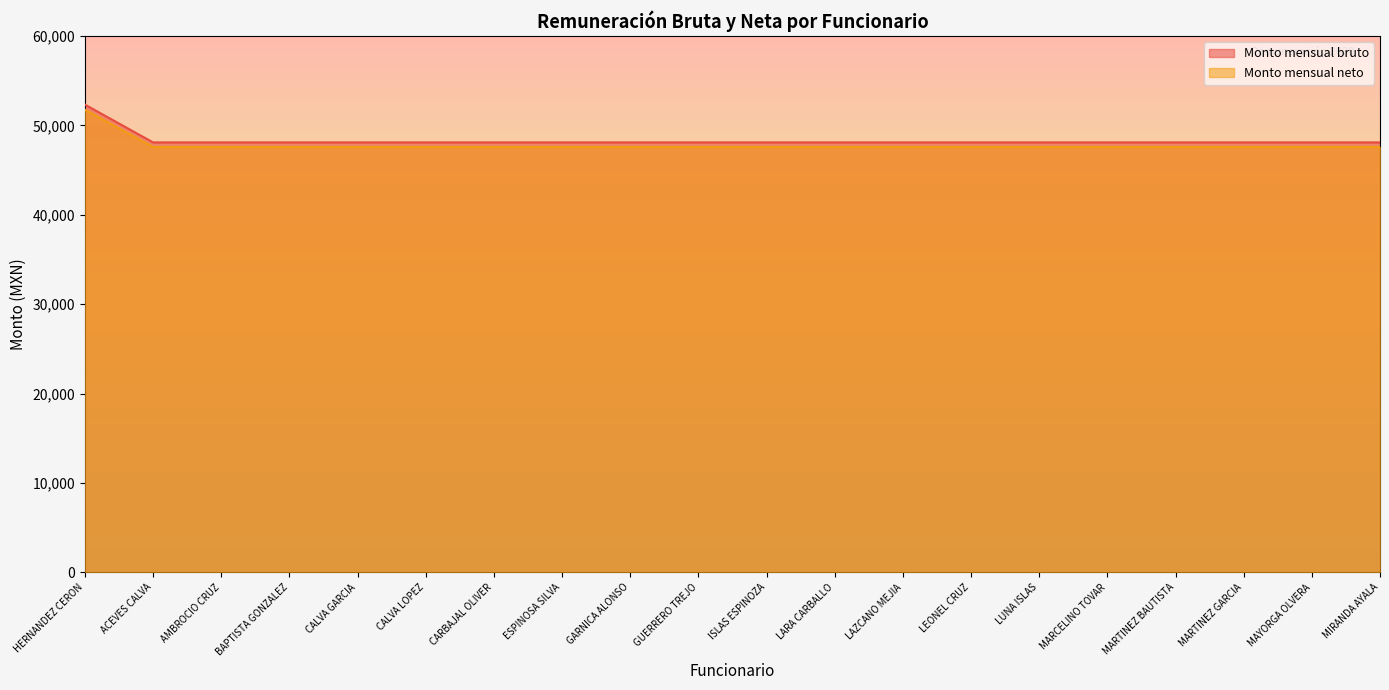

What is the difference between the highest and lowest values at MAYORGA OLVERA?

510